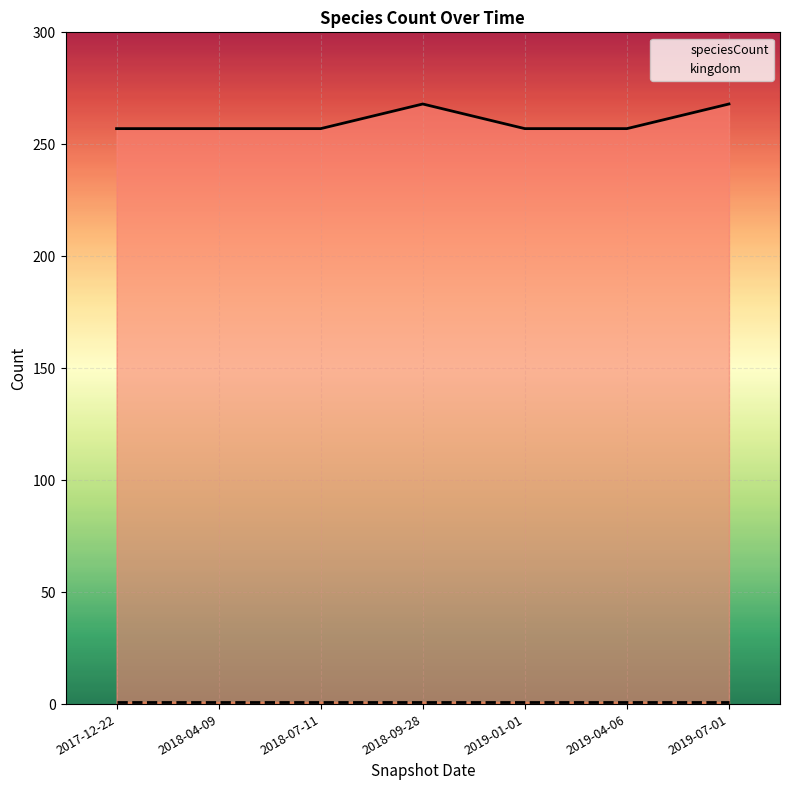

The chart shows a value of 366 at 2019-01-01. True or false?

False